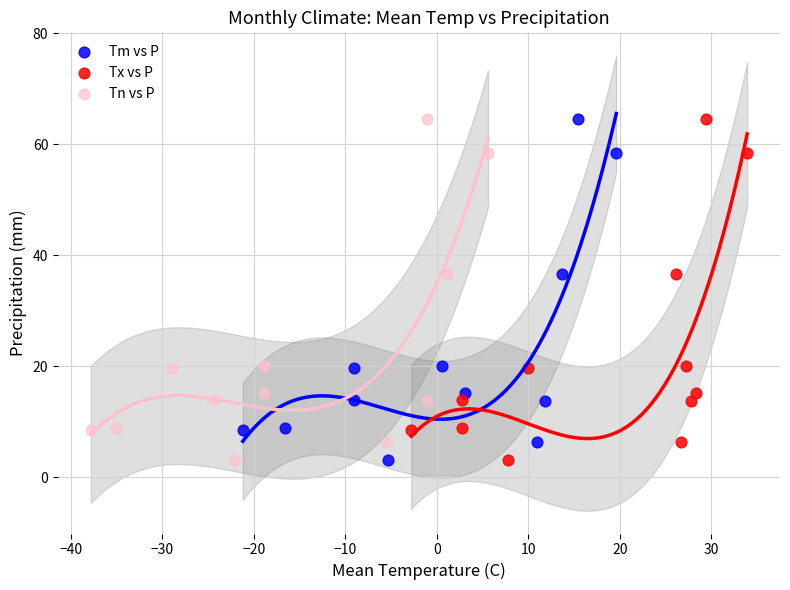

What are all the series names shown in the legend?

Tm vs P, Tx vs P, Tn vs P